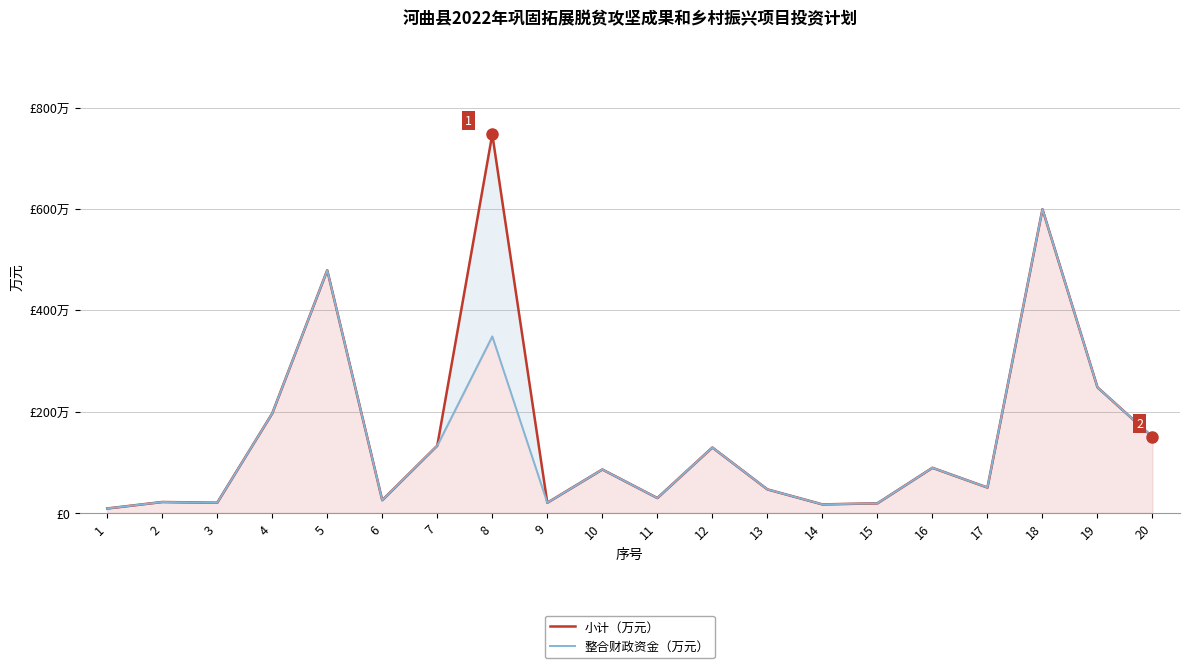

Between 1 and 12, which is larger?

12